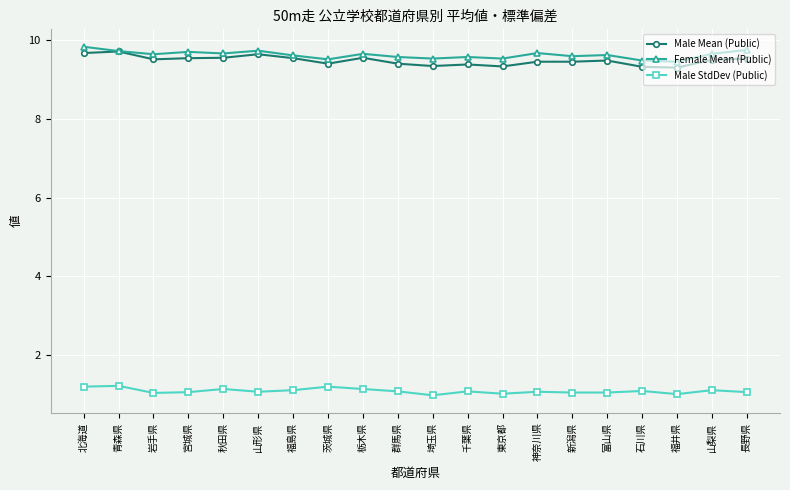

What value does the Female Mean (Public) series have at 埼玉県?

9.5